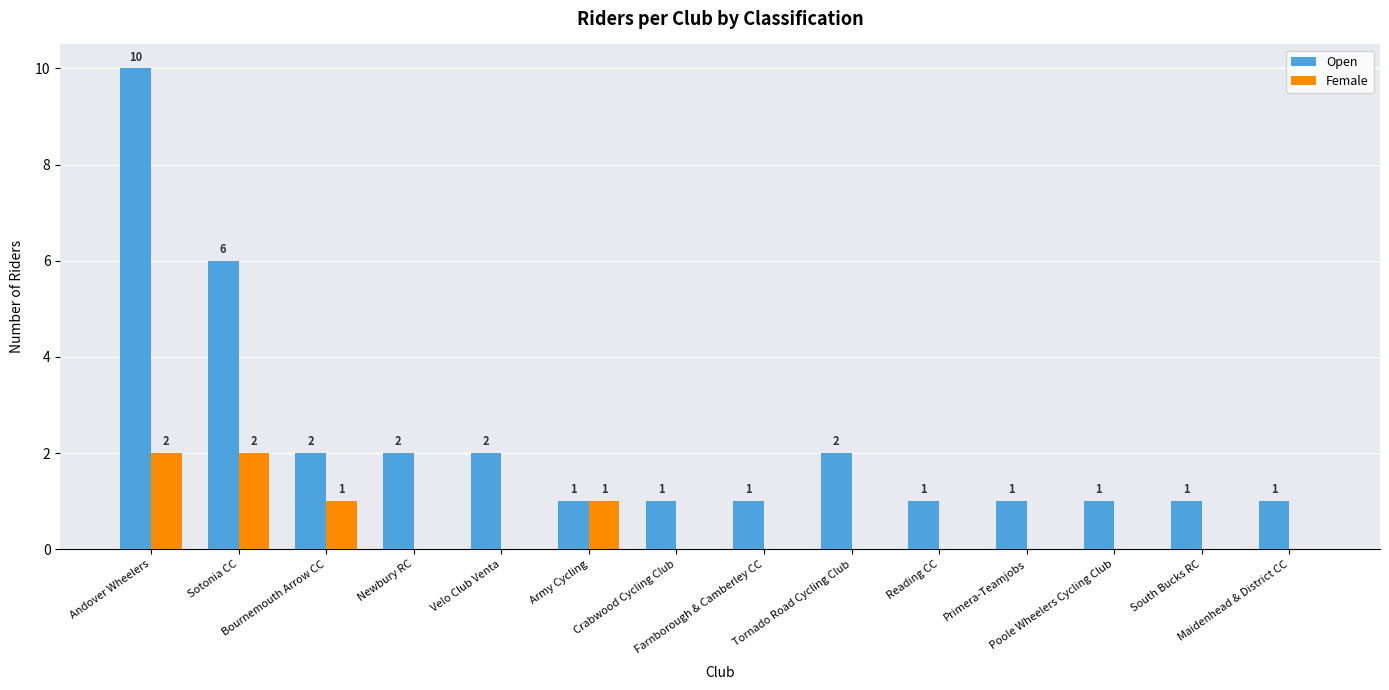

How many Female values are between 0 and 1?

12